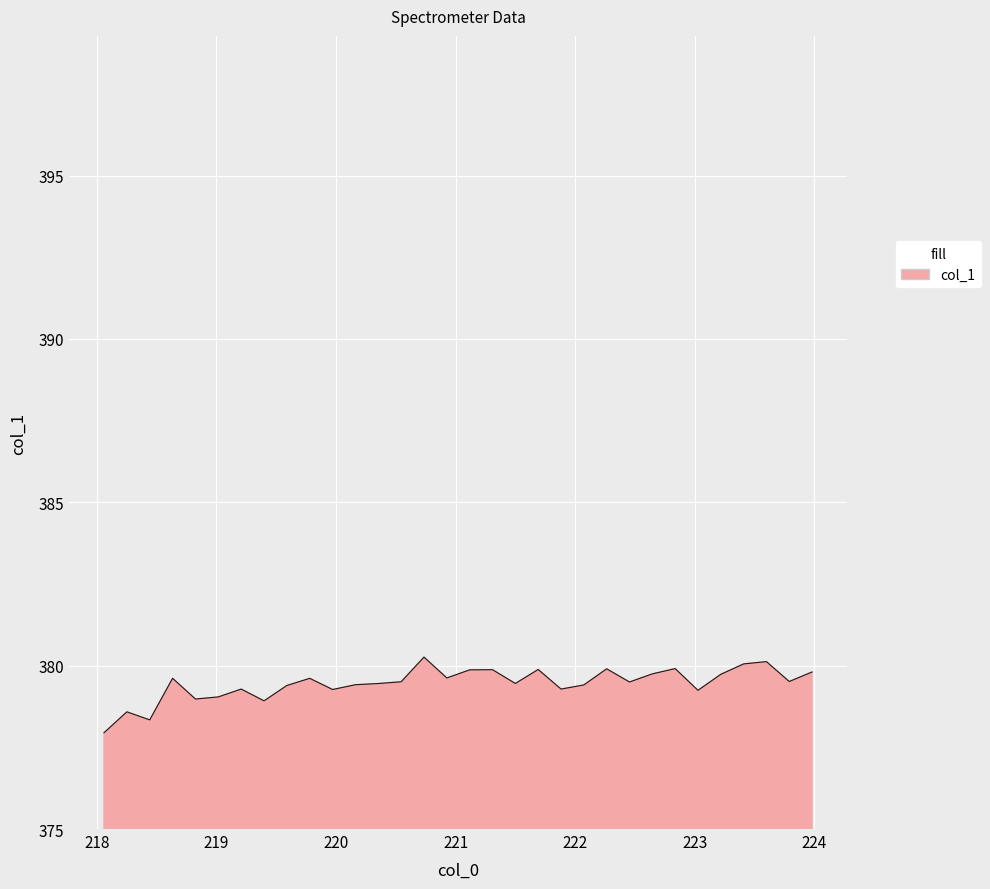

What is the greatest value displayed?

380.3